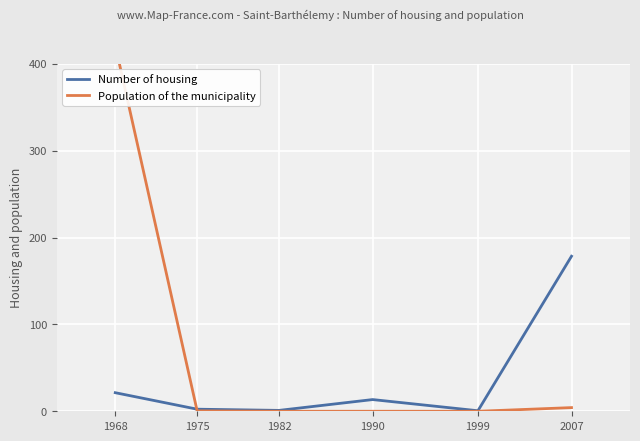

Where is the first local maximum for Number of housing?

1990